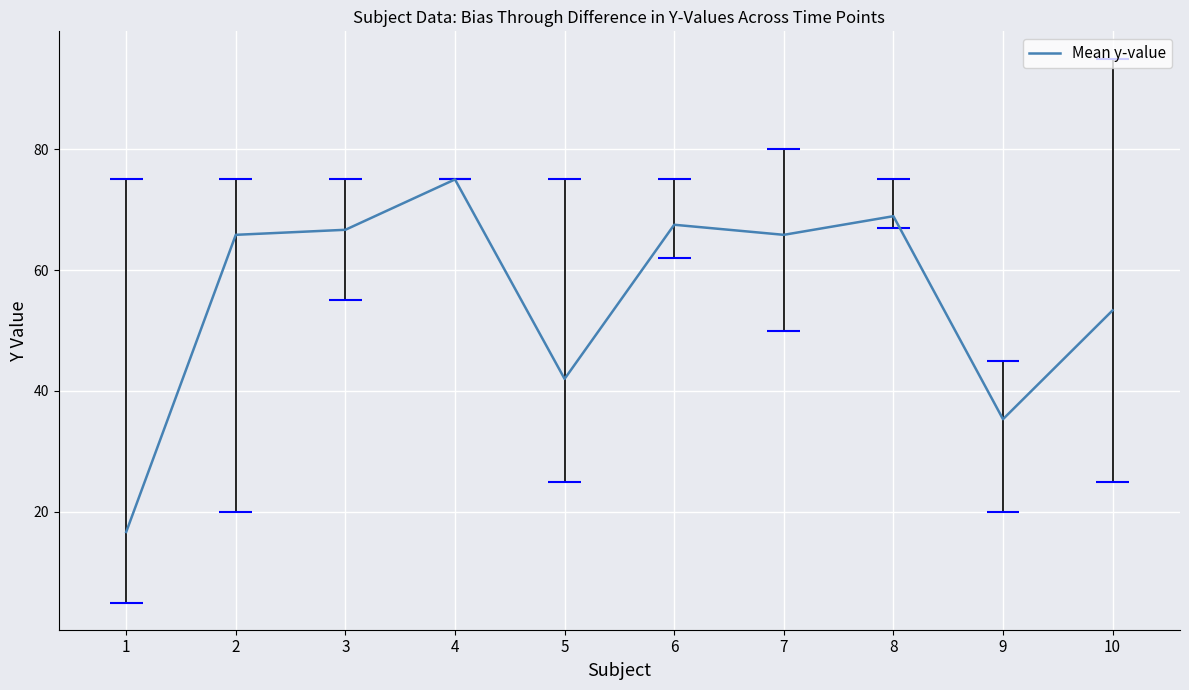

Reading left to right, what are all the values shown in this chart?

16.7	65.8	66.7	75.0	42.0	67.5	65.8	68.9	35.3	53.3